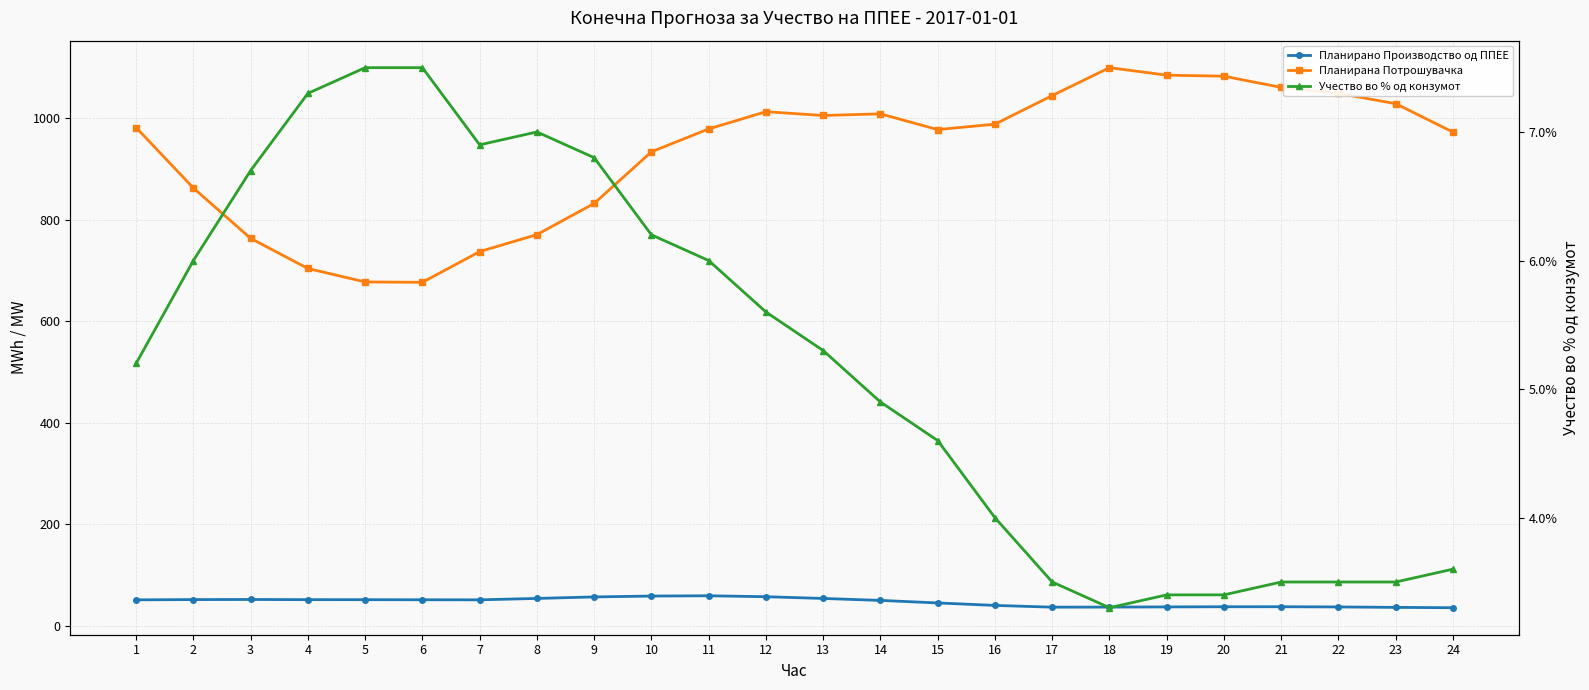

Between 20 and 24, which series saw the biggest shift?

Планирана Потрошувачка